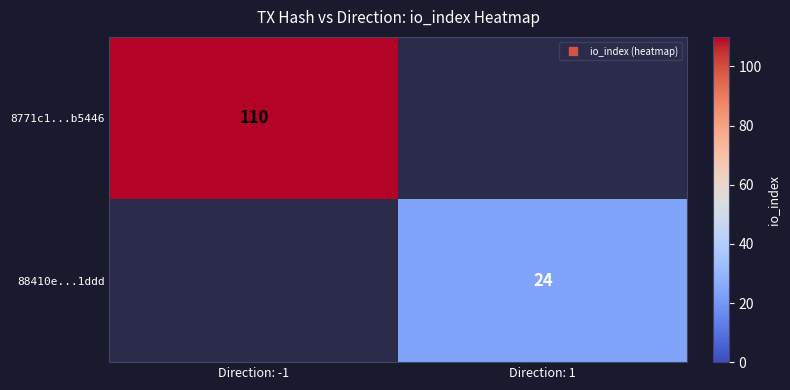

At which category is the sum across all series the highest?

Direction: -1